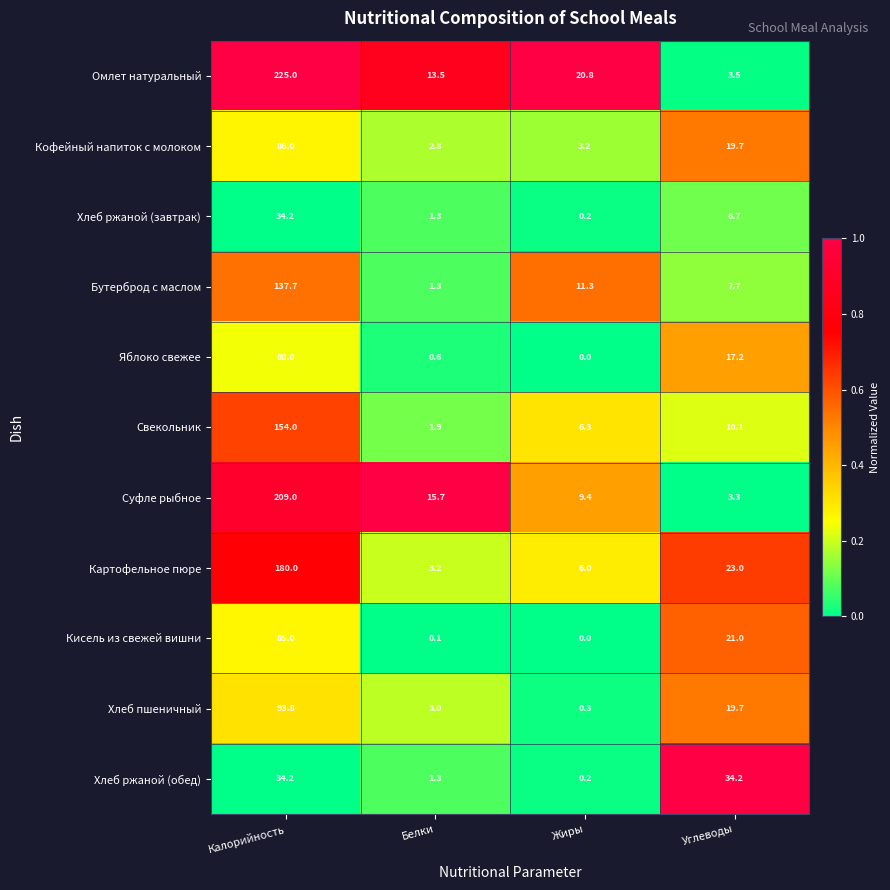

Which category has the highest value in the Яблоко свежее series?

Калорийность